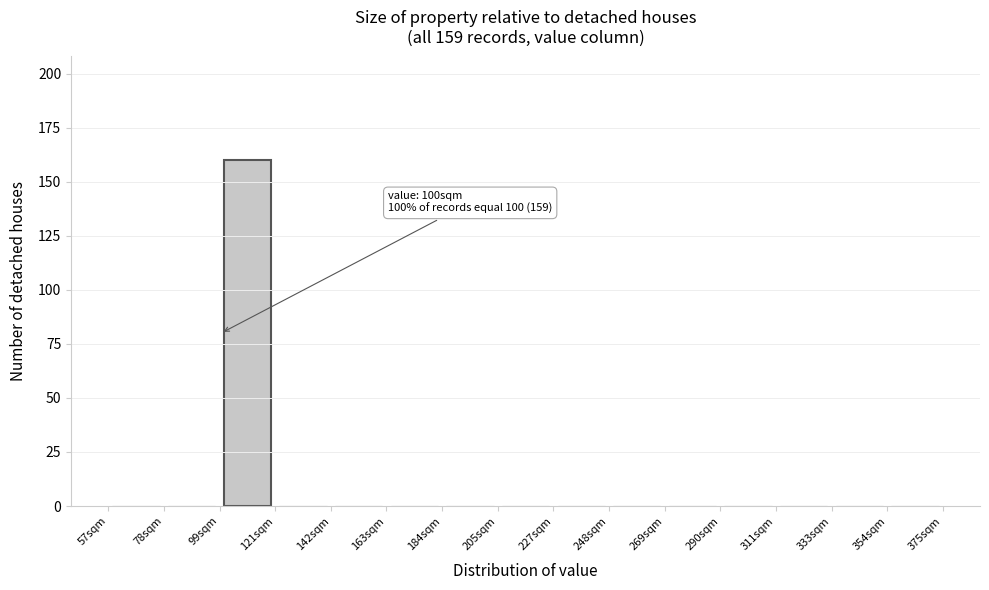

Which range on the x-axis has the tallest bar?

100 to 120